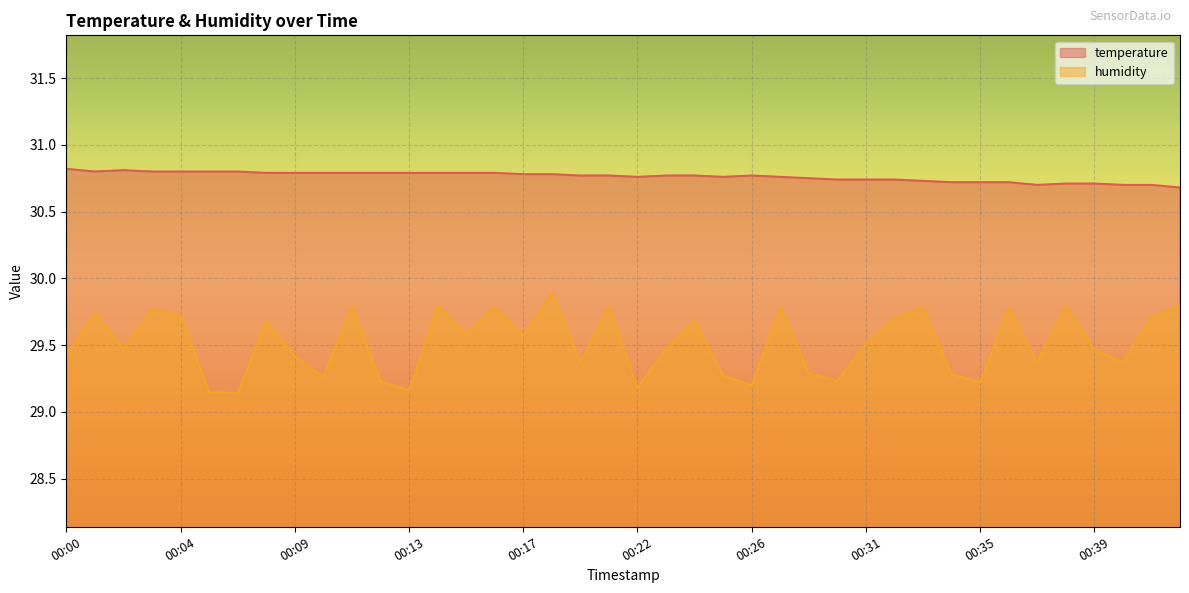

Rank the series at 00:33 from highest to lowest value.

temperature, humidity